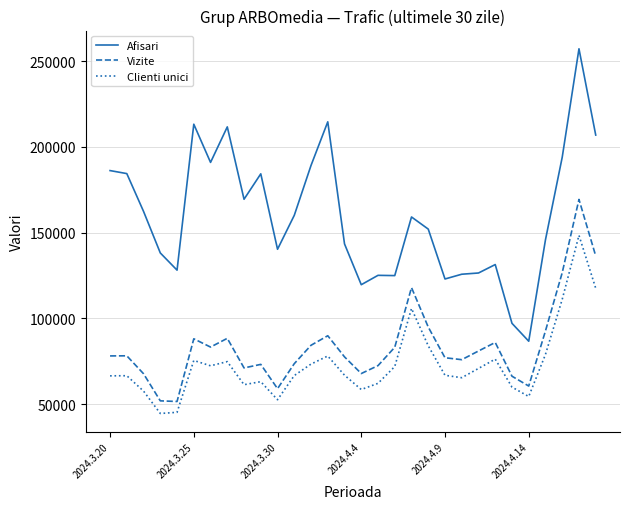

At how many categories does at least one series exceed 161093?

13